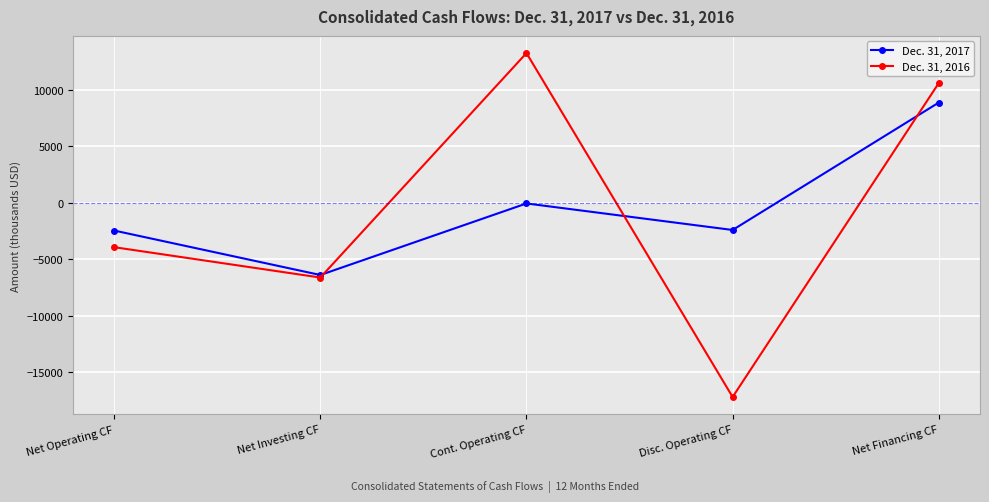

Between Net Operating CF and Cont. Operating CF, which series saw the biggest shift?

Dec. 31, 2016